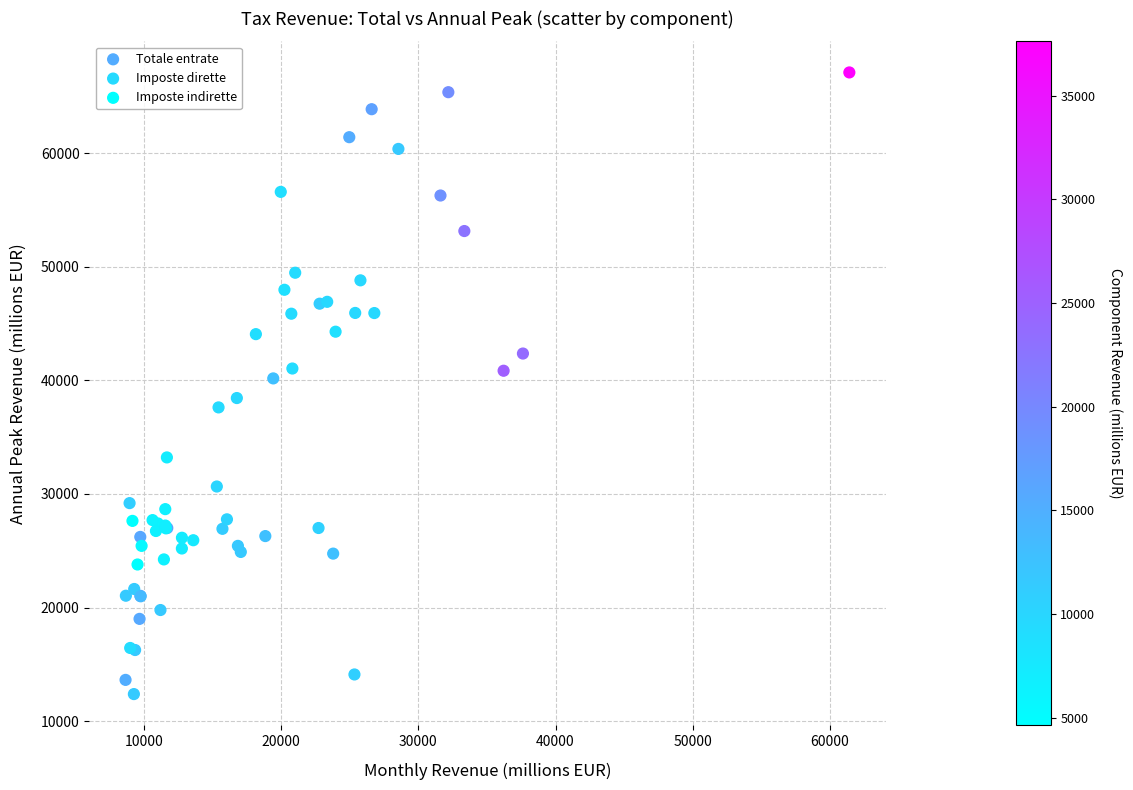

Which series contains the highest Y value?

Totale entrate